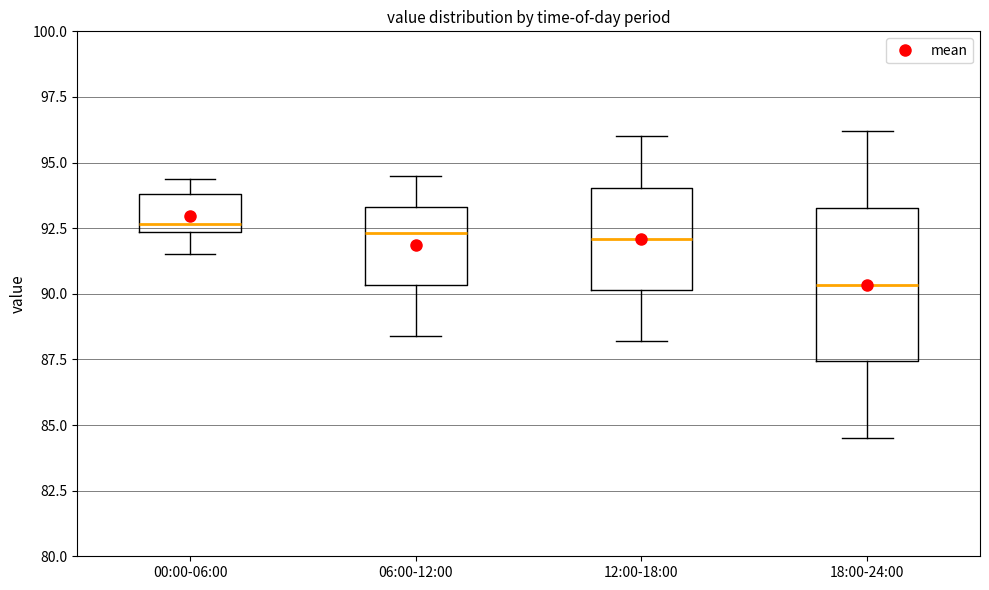

Reading left to right, transcribe this box plot: for each box, give where its median line is, the range the box spans, and where its two whiskers end, as read against the y-axis. The values are not printed on the chart, so give them approximately, as read against the axis.

00:00-06:00: median 92.5 (just above the box's lower edge), box 92.5 to 94.0, whiskers 91.5 to 94.5
06:00-12:00: median 92.5, box 90.5 to 93.5, whiskers 88.5 to 94.5
12:00-18:00: median 92.0, box 90.0 to 94.0, whiskers 88.0 to 96.0
18:00-24:00: median 90.5, box 87.5 to 93.5, whiskers 84.5 to 96.0